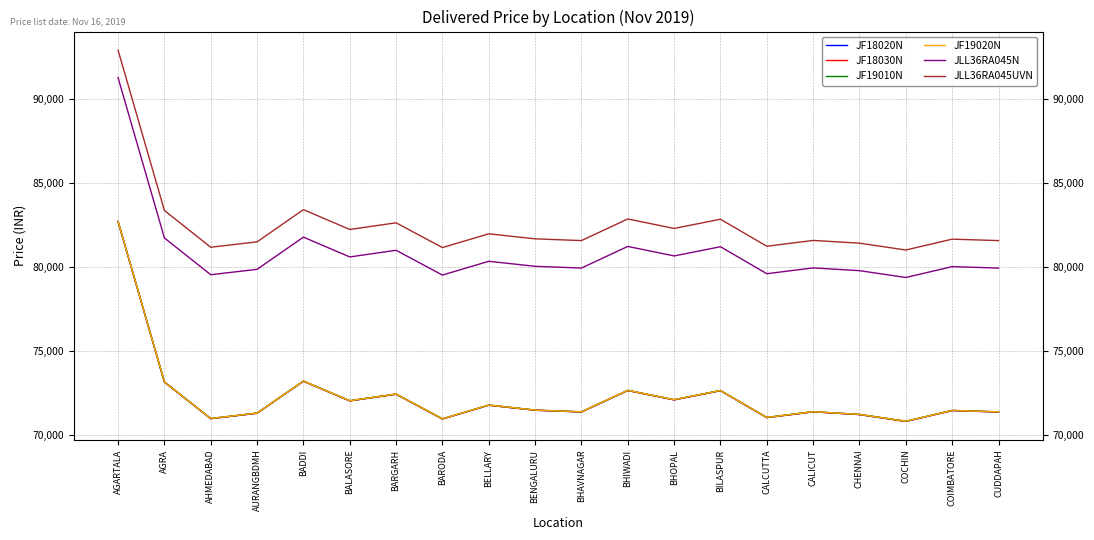

What is the maximum value for JLL36RA045UVN?

92944